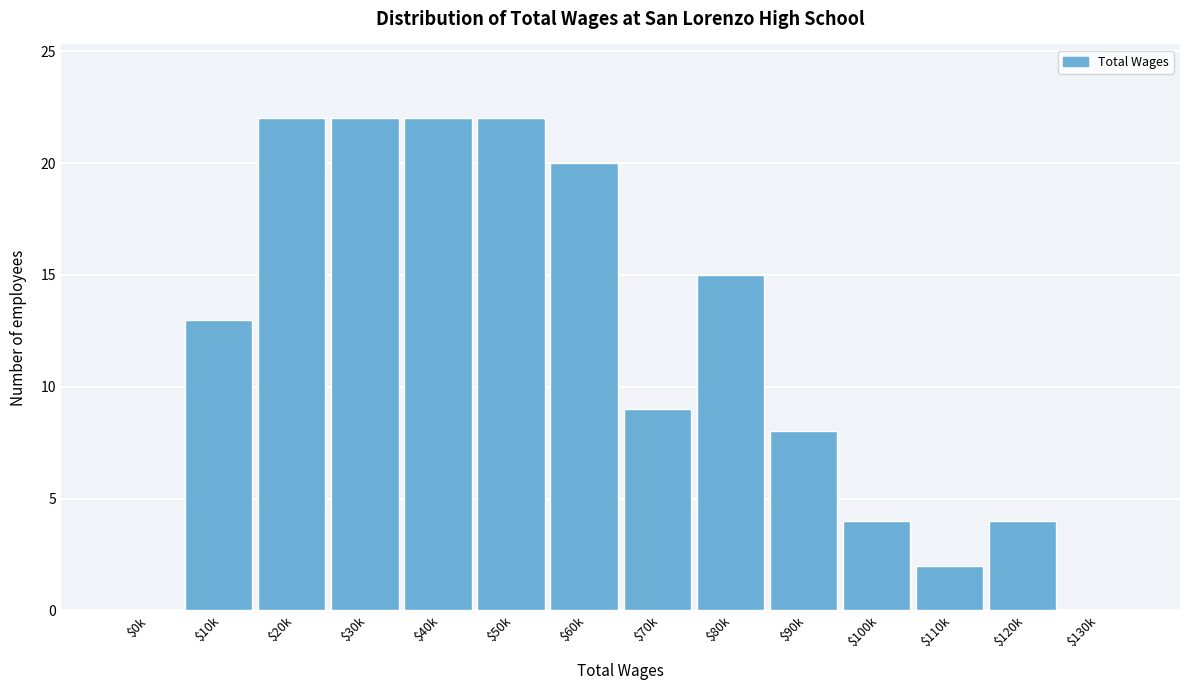

Is it true that the value at $0k is 0?

True